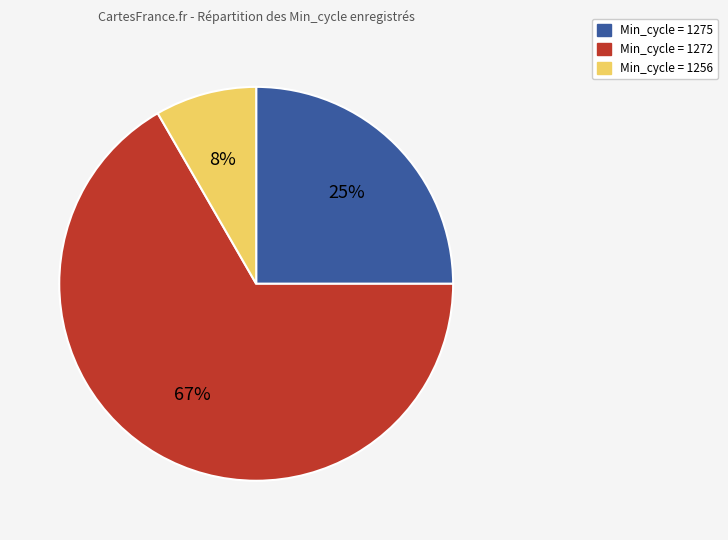

To the nearest percent, what is the average slice percentage?

33%